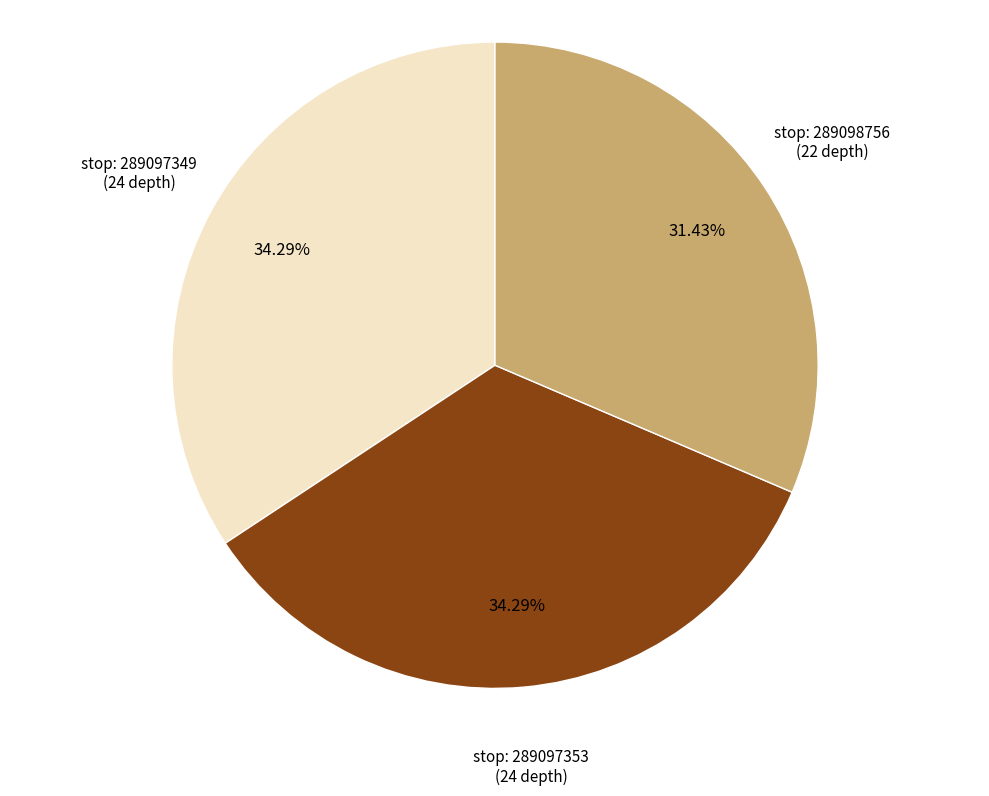

Is there any slice that represents more than half of the pie?

No